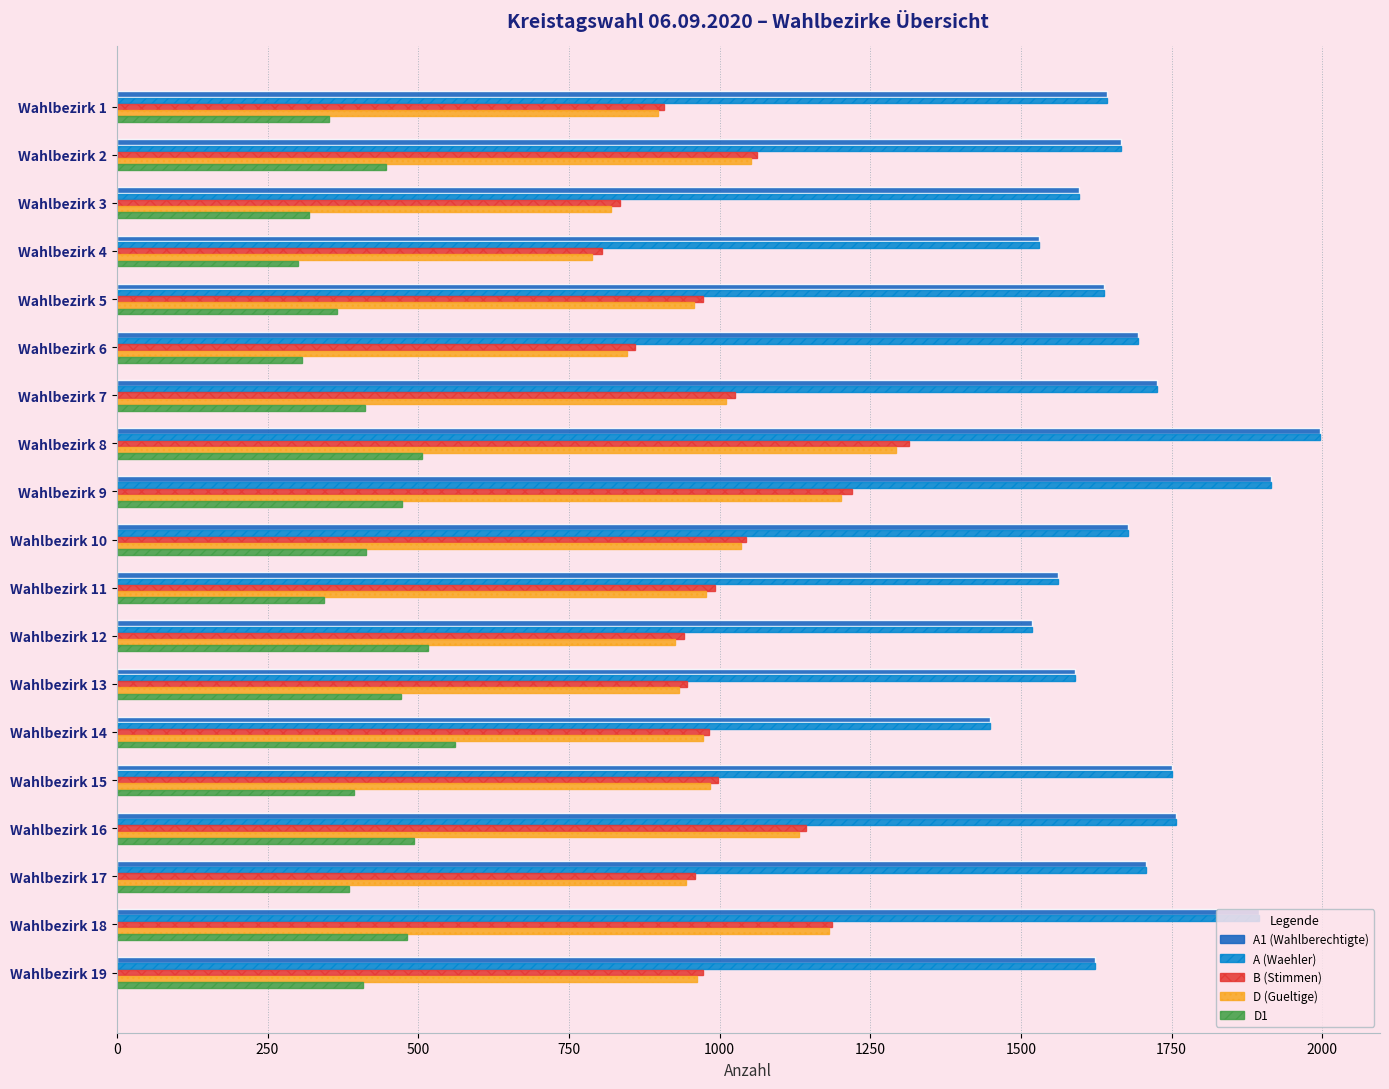

What is the average value of the D (Gueltige) series?

996